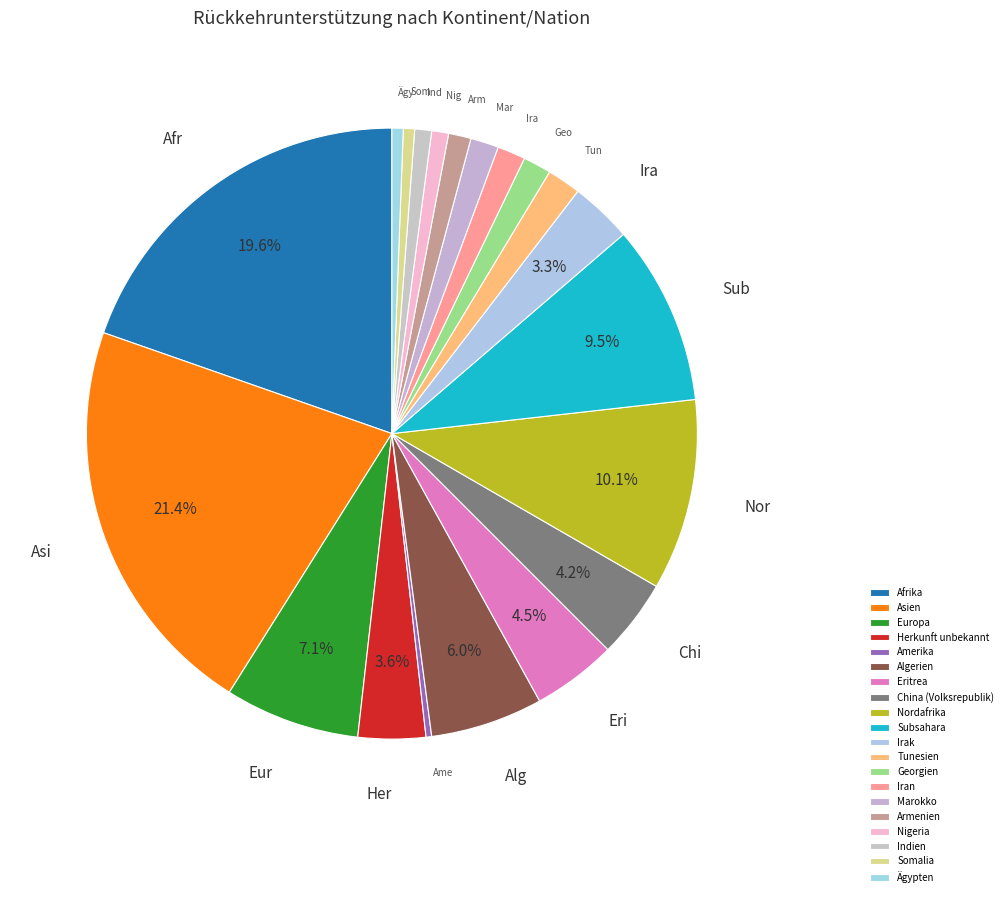

Is it true that Indien is 1% of the pie?

True